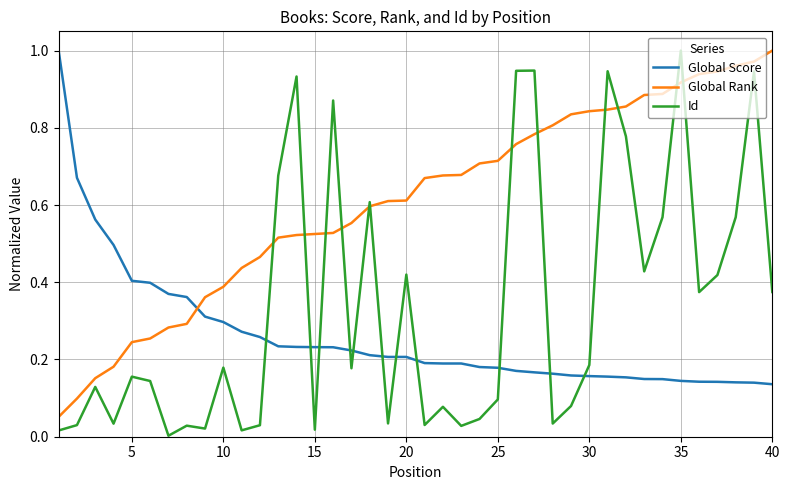

How many times do Global Score and Id cross each other?

11